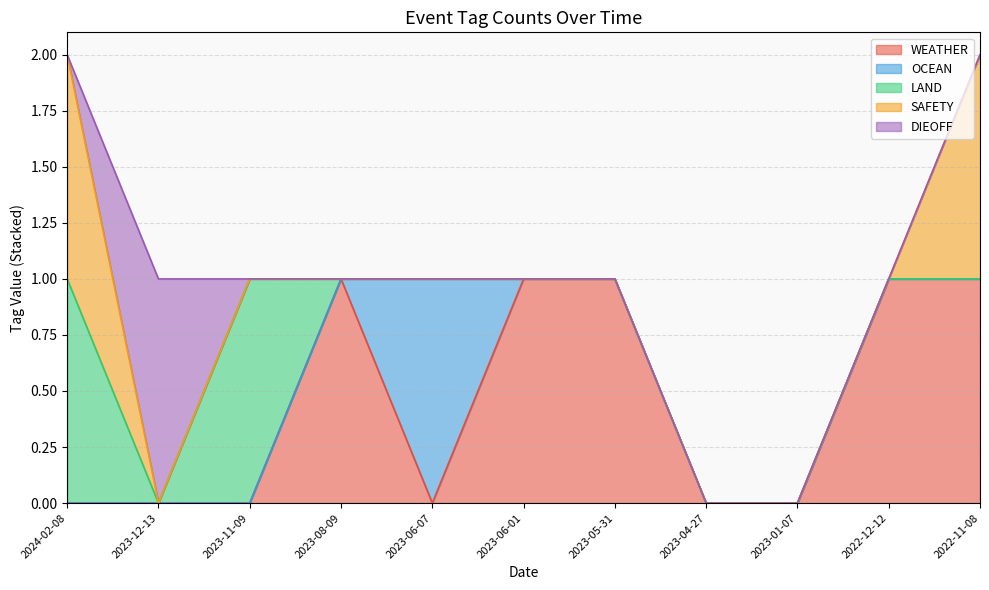

Rank the series at 2023-06-07 from lowest to highest value.

WEATHER, LAND, SAFETY, DIEOFF, OCEAN